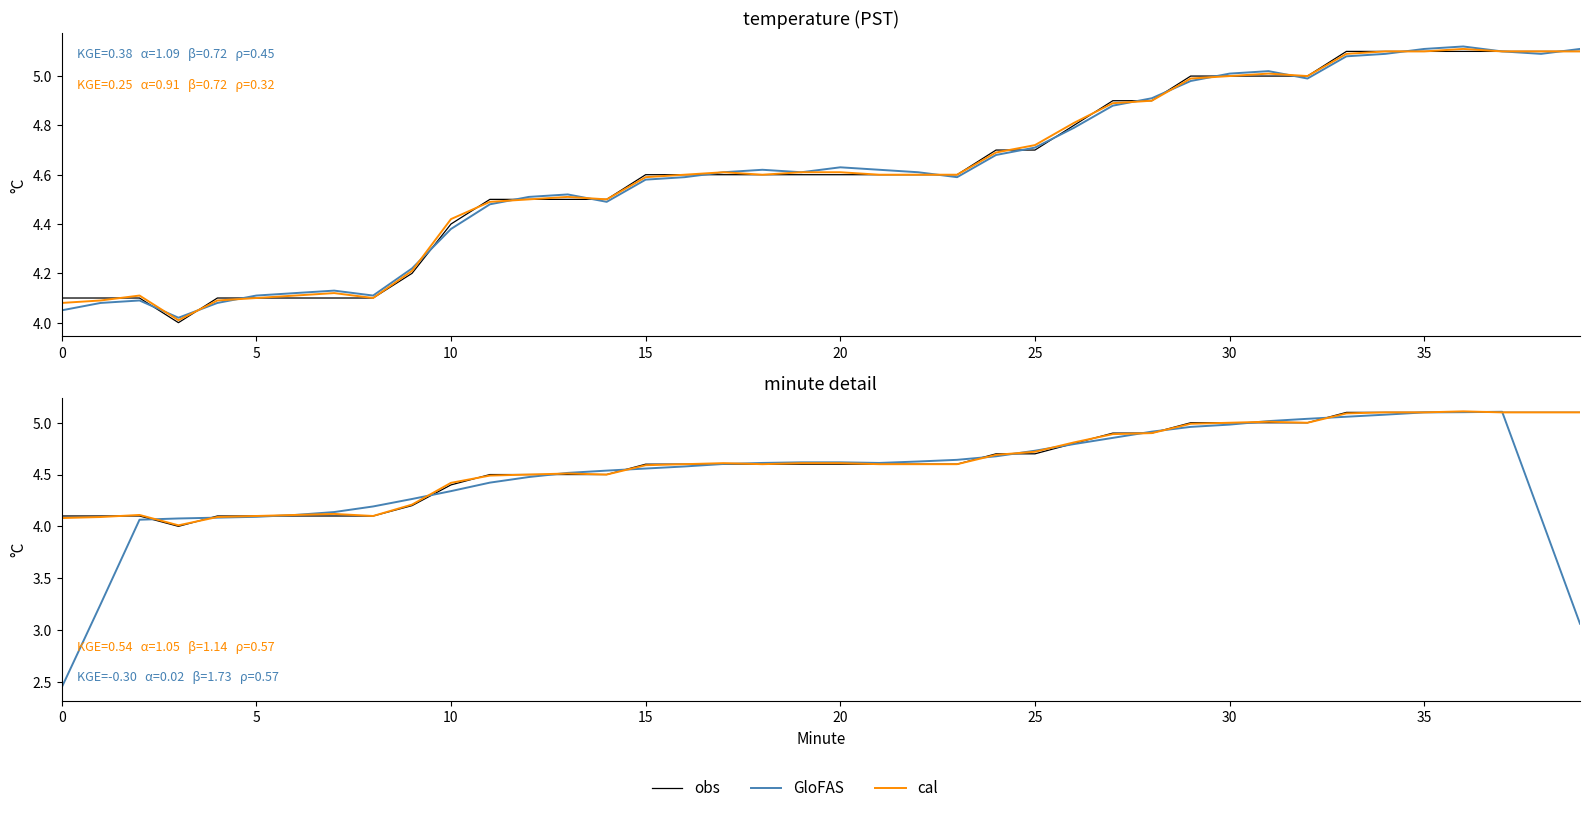

At which category does the chart reach its peak across all series?

36